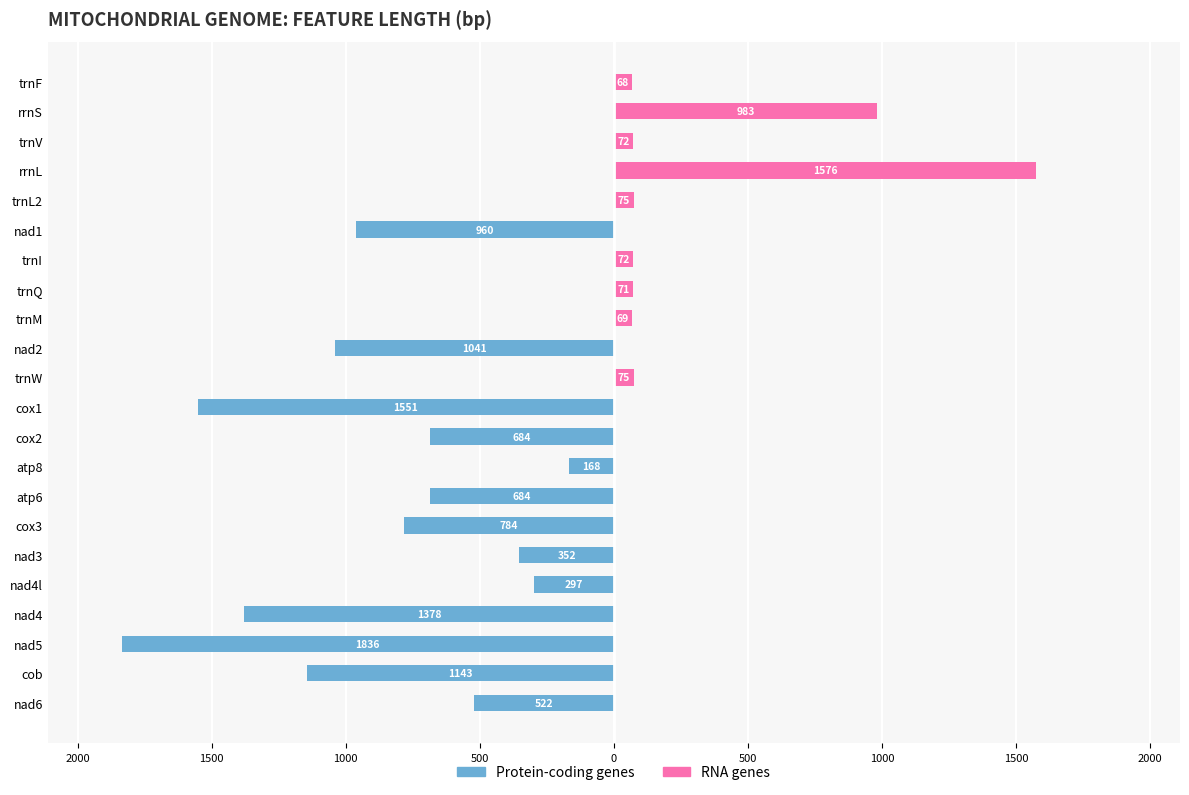

Which series changed the most between trnQ and cob?

Protein-coding genes